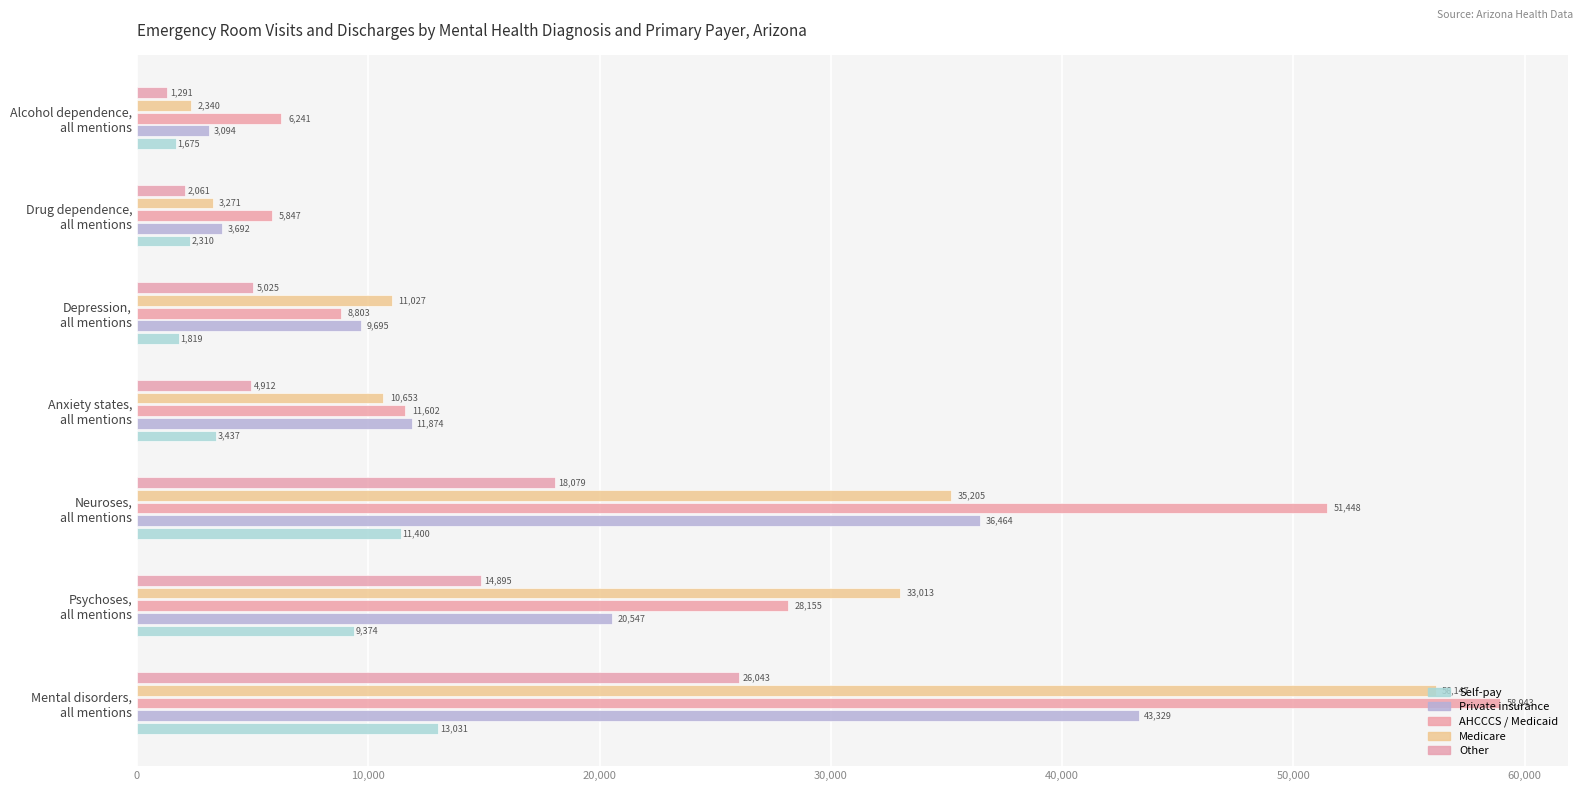

How many data points does each series have?

7